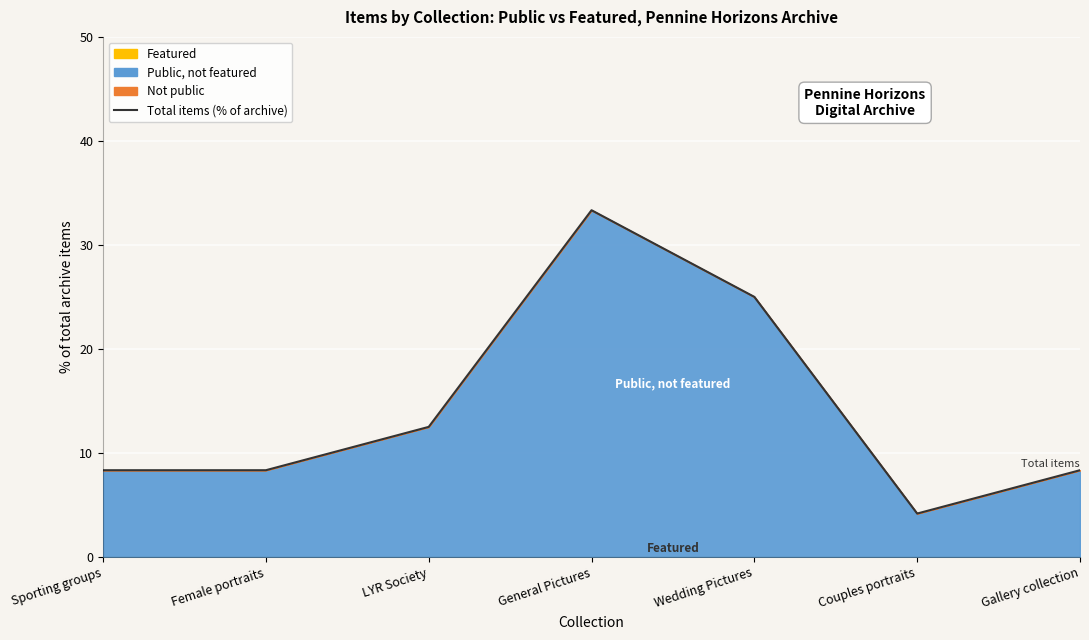

Reading right to left, extract all data points from this chart.

Gallery collection=8.3	Couples portraits=4.2	Wedding Pictures=25.0	General Pictures=33.3	LYR Society=12.5	Female portraits=8.3	Sporting groups=8.3